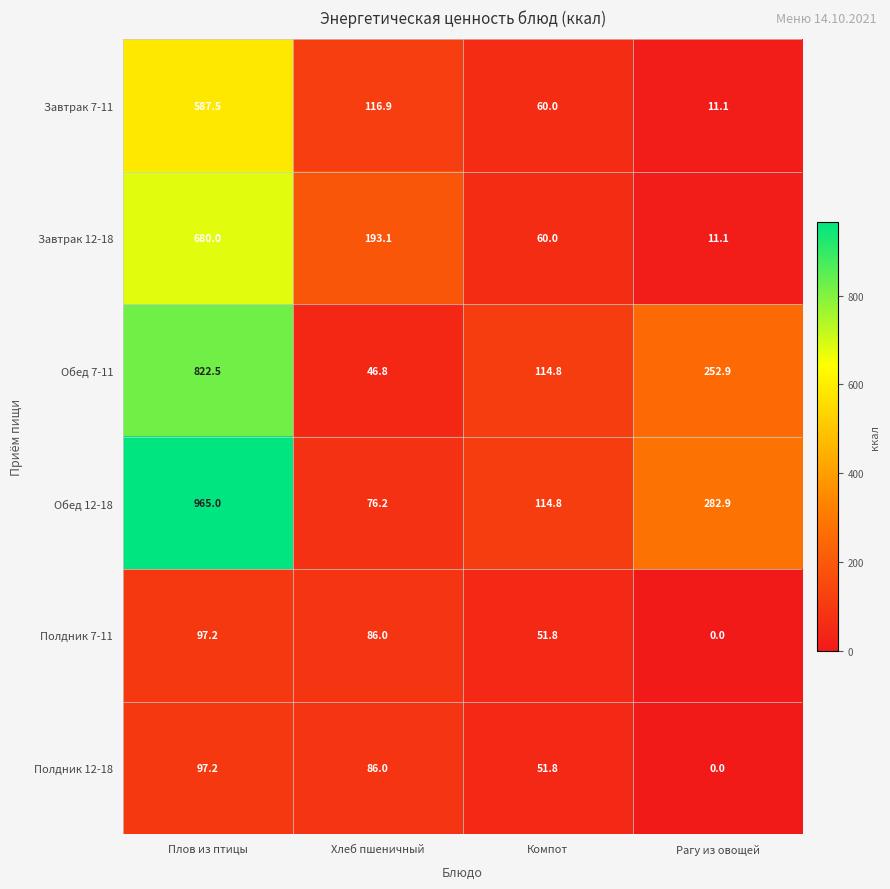

What is the total value across all series at Компот?

453.2